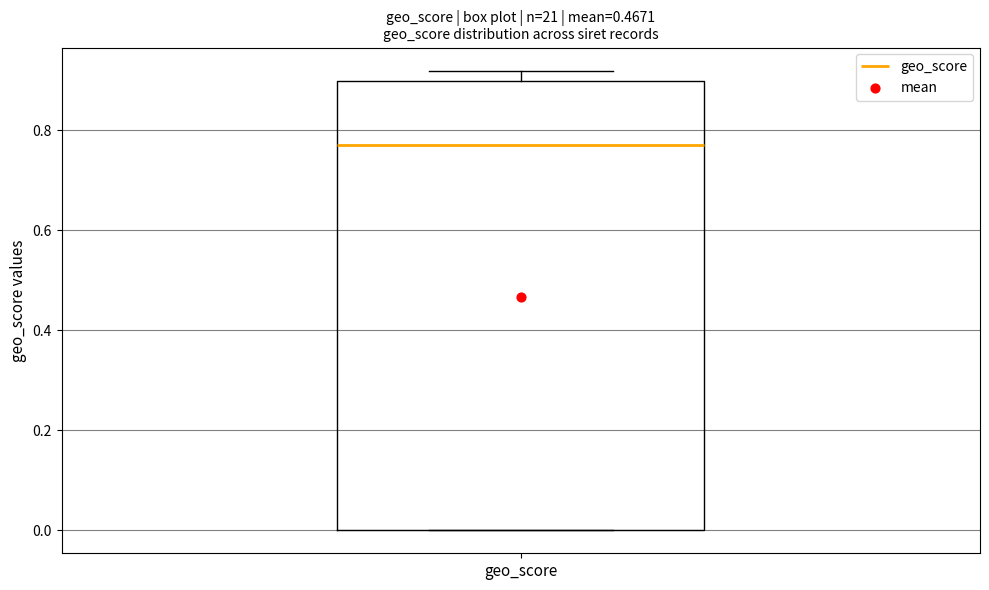

Transcribe this box plot: give where the median line is, the range the box spans, and where the two whiskers end, as read against the y-axis. The values are not printed on the chart, so give them approximately, as read against the axis.

median 0.78, box 0.00 to 0.90, whiskers 0.00 to 0.92